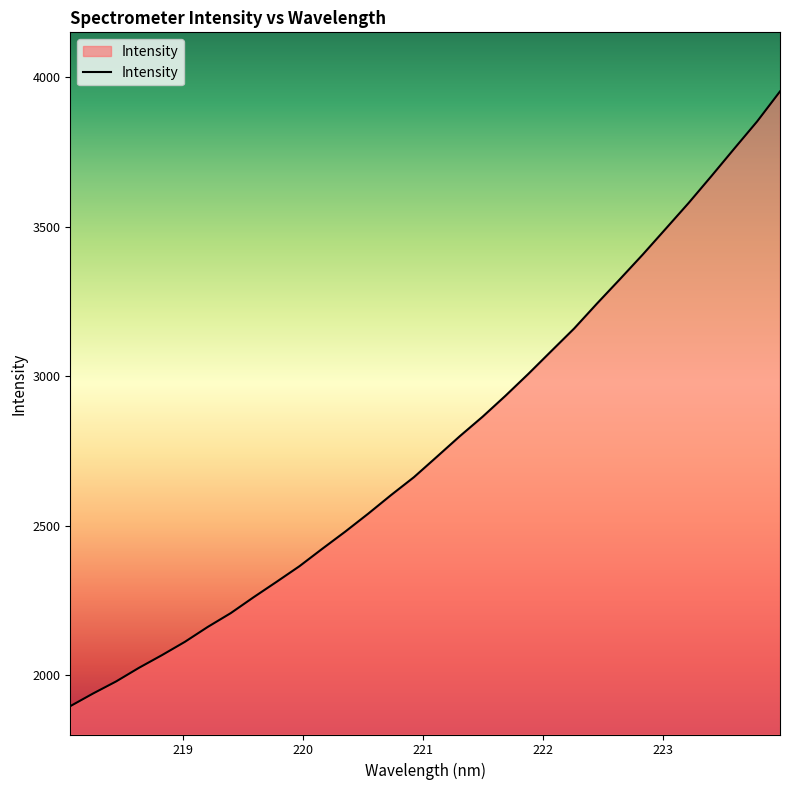

What is the maximum value shown in the chart?

3952.0